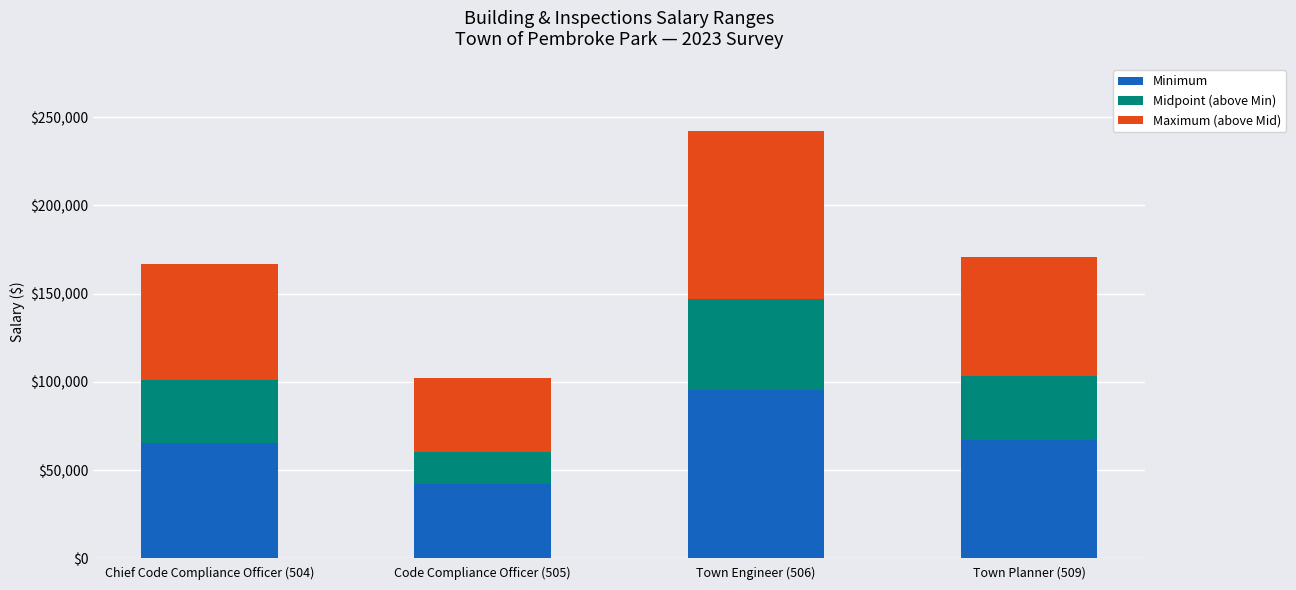

At which category is the sum across all series the highest?

Town Engineer (506)